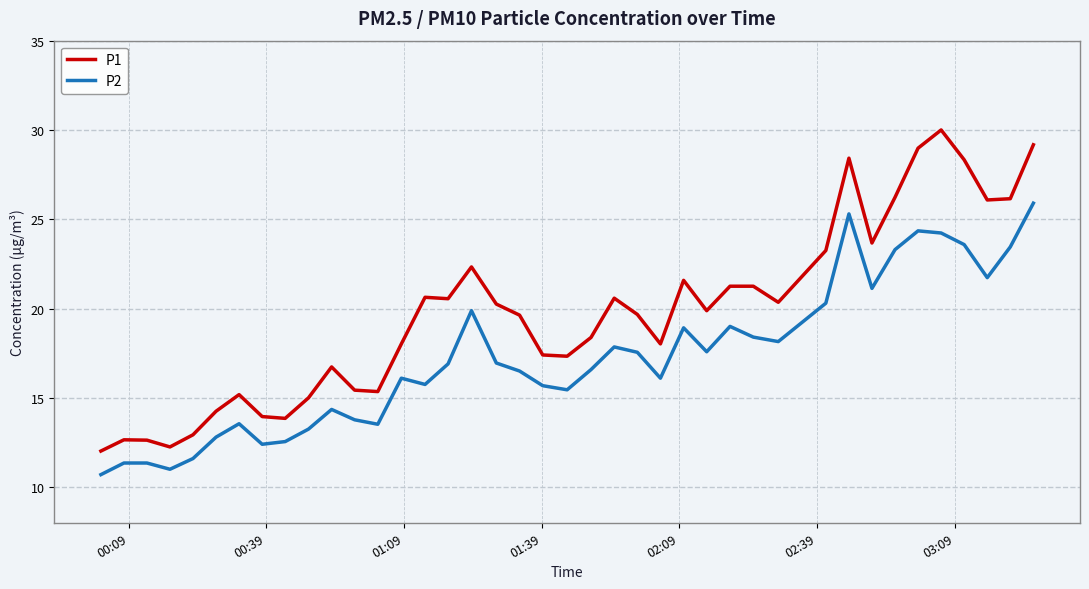

Which series has the largest range (max minus min)?

P1